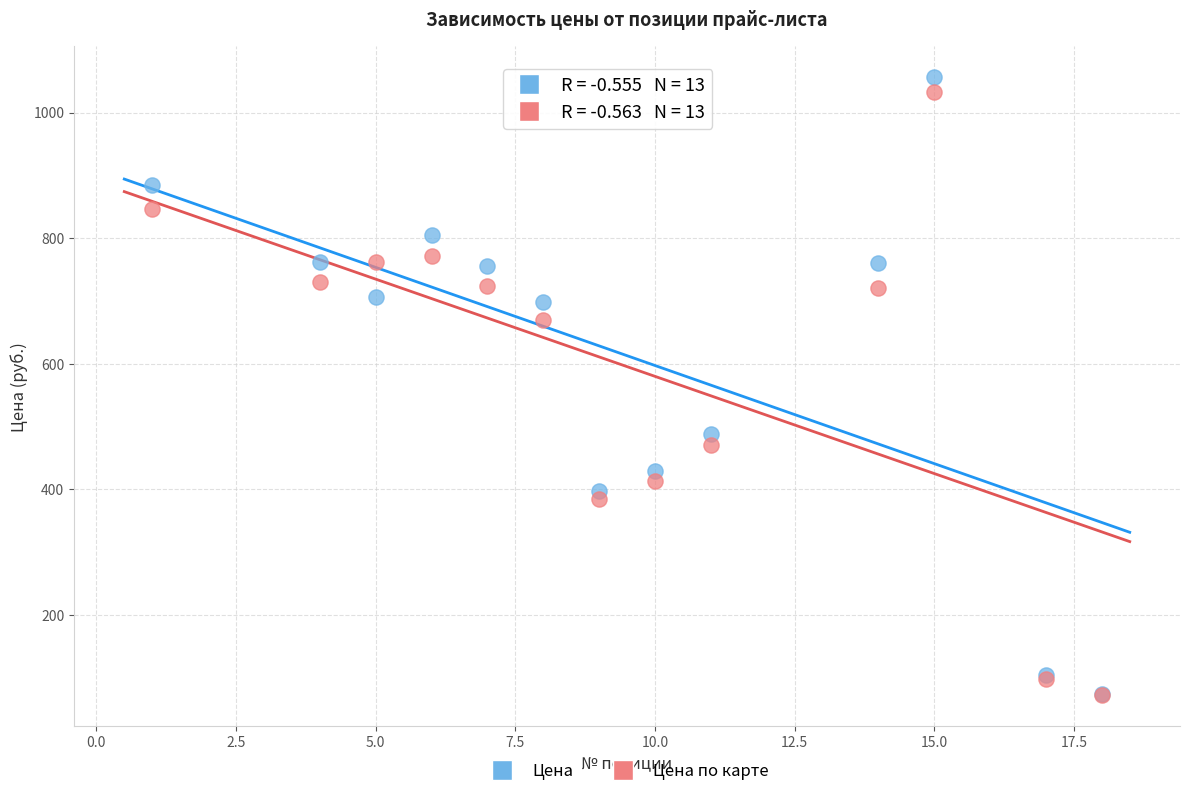

Which series has the widest spread of Y values?

Цена